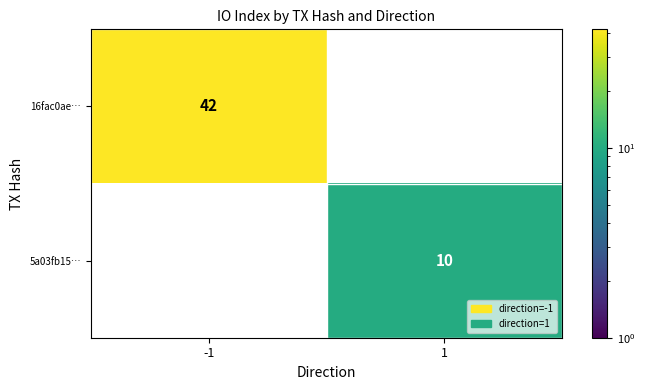

Count the number of data series in this chart.

2